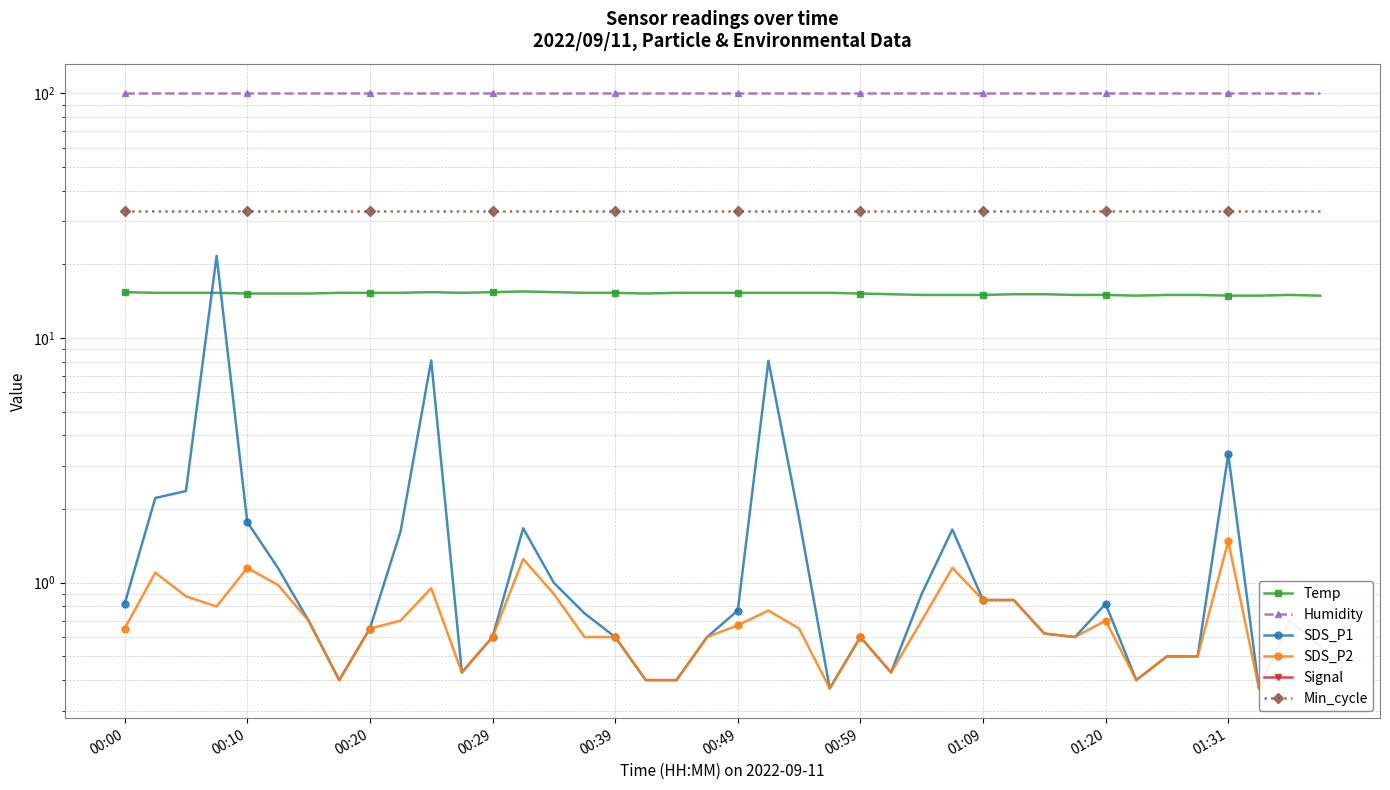

What is the sum of all SDS_P1 values?

72.7